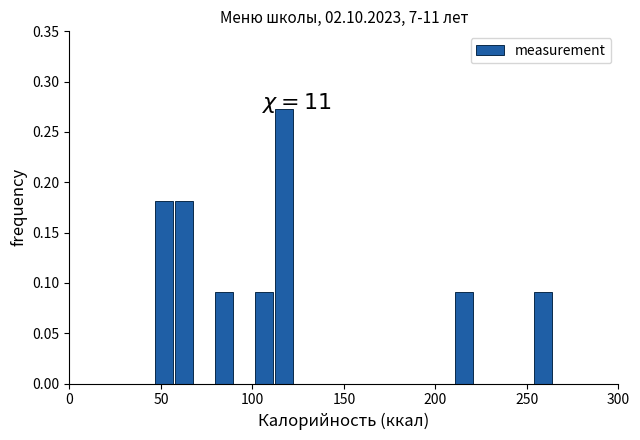

Read against the x-axis, roughly where is the centre of the tallest bar?

115